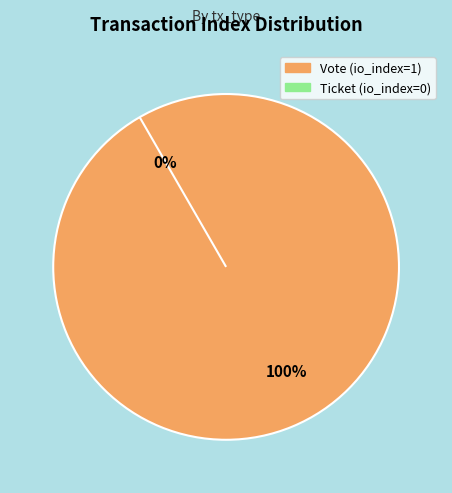

The Vote (io_index=1) slice represents 100% of the pie. True or false?

True